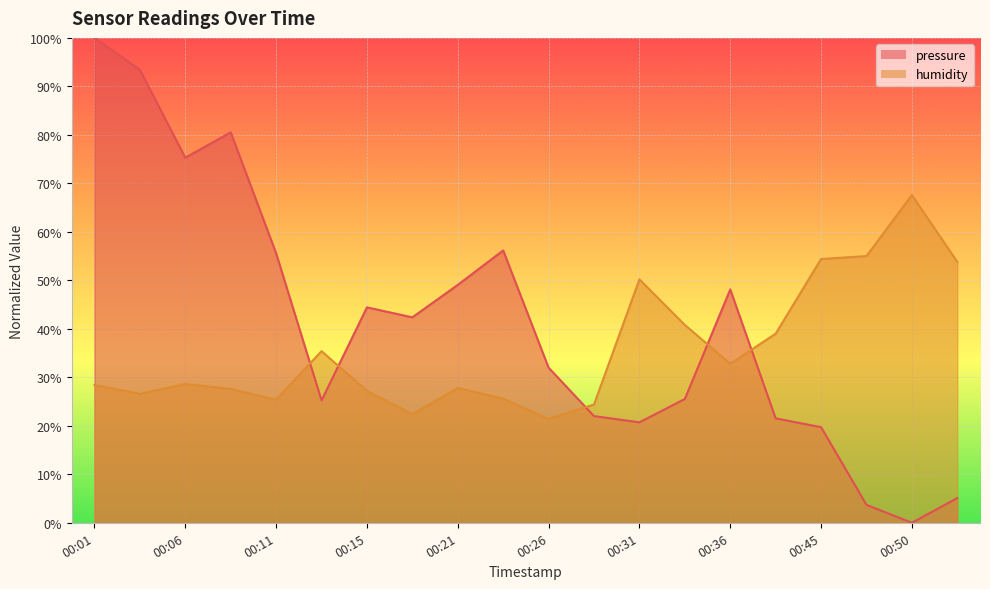

At how many categories does at least one series exceed 2?

20